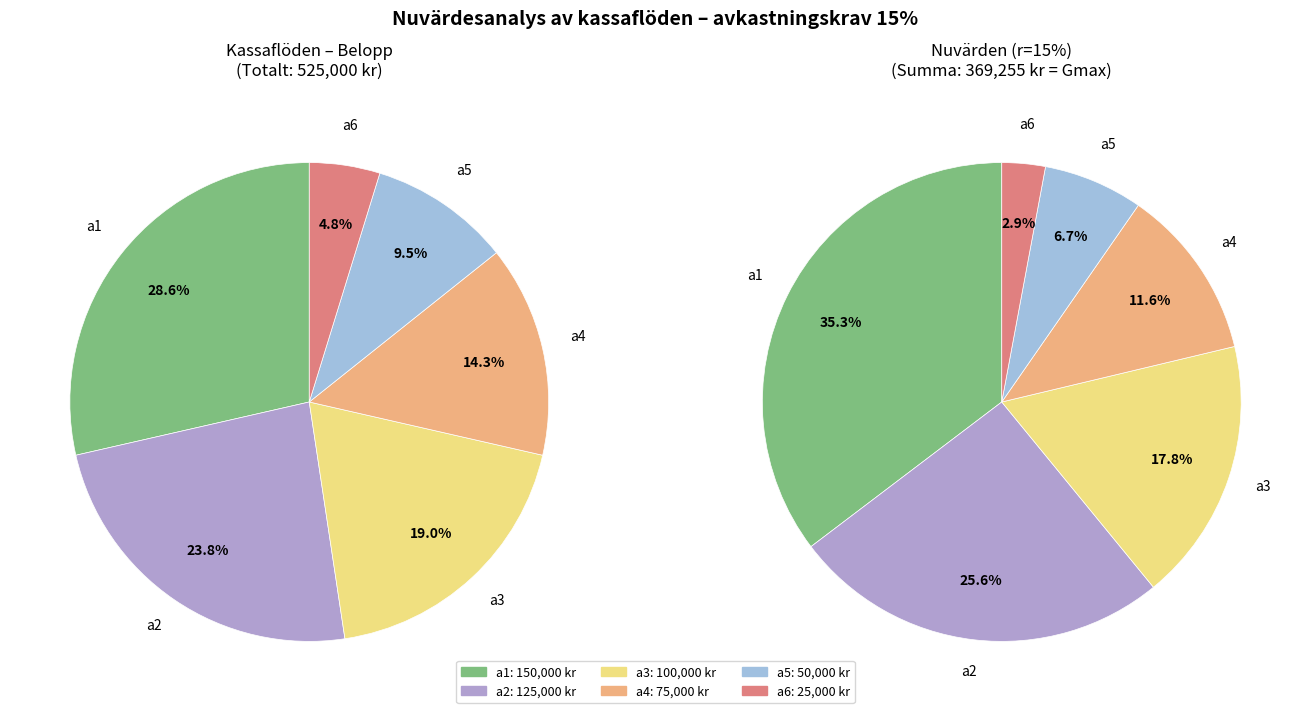

Which slice is the largest?

a1